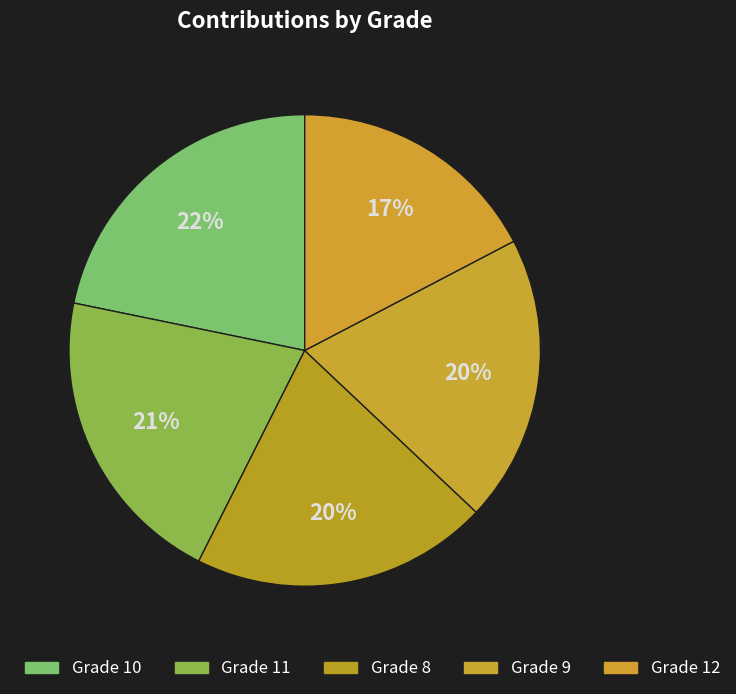

How many segments does this pie chart have?

5